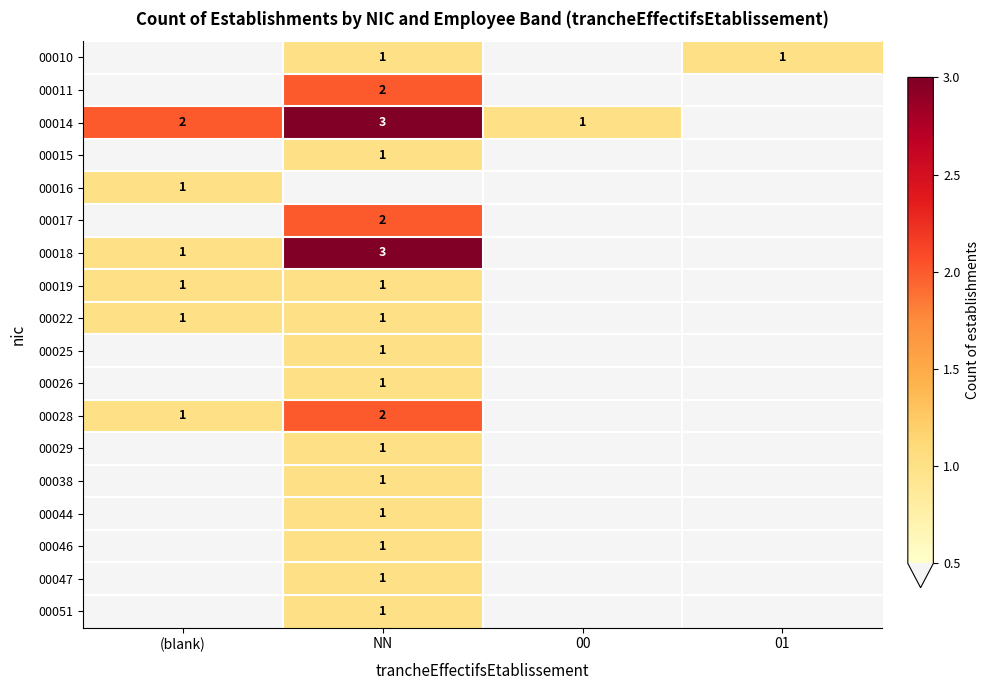

The value of 00051 at NN is 2. True or false?

False